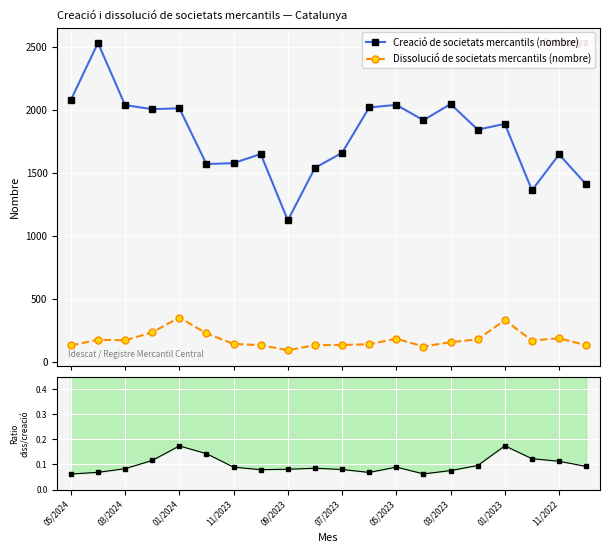

True or false: Dissolució de societats mercantils (nombre) and Creació de societats mercantils (nombre) cross at least once.

False